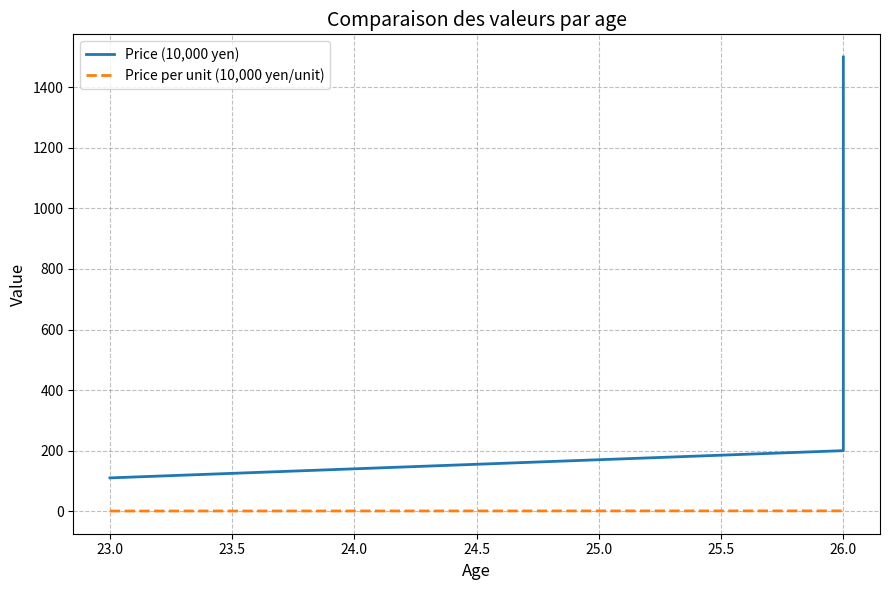

Which series has the largest total across all categories?

Price (10,000 yen)